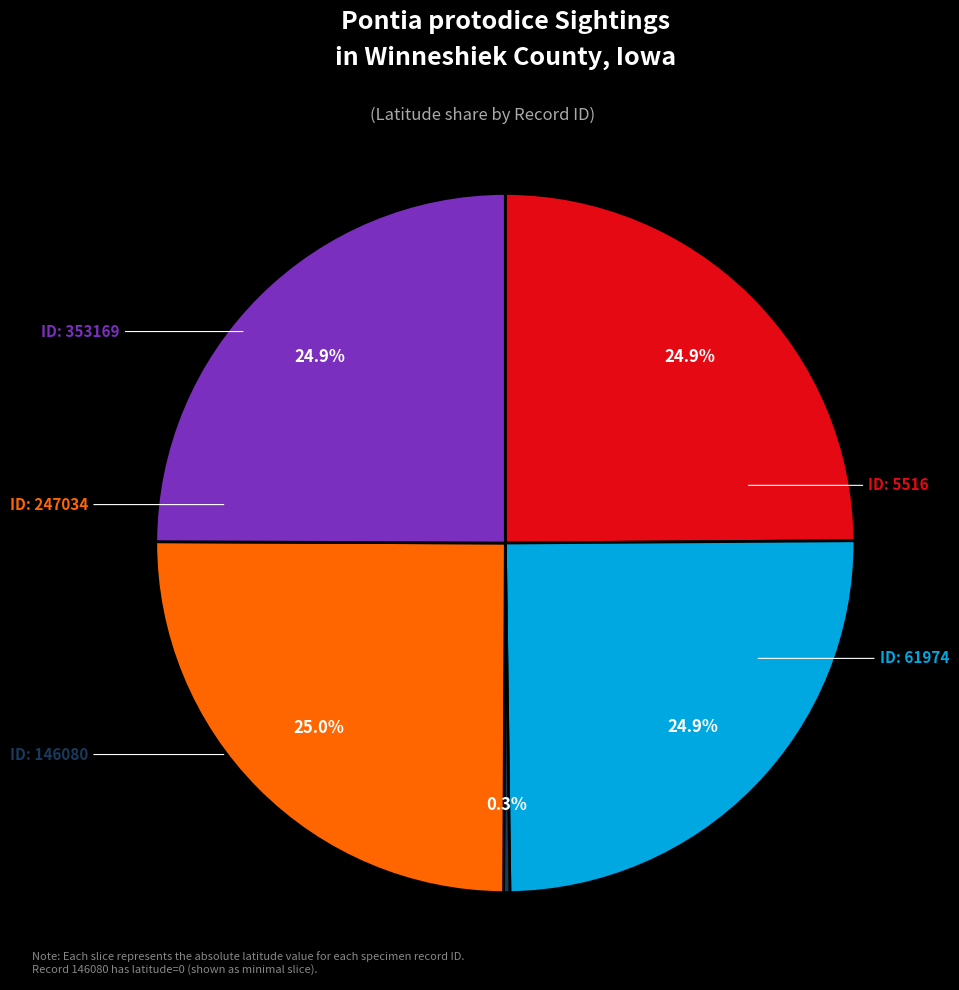

Is there any slice that represents more than half of the pie?

No